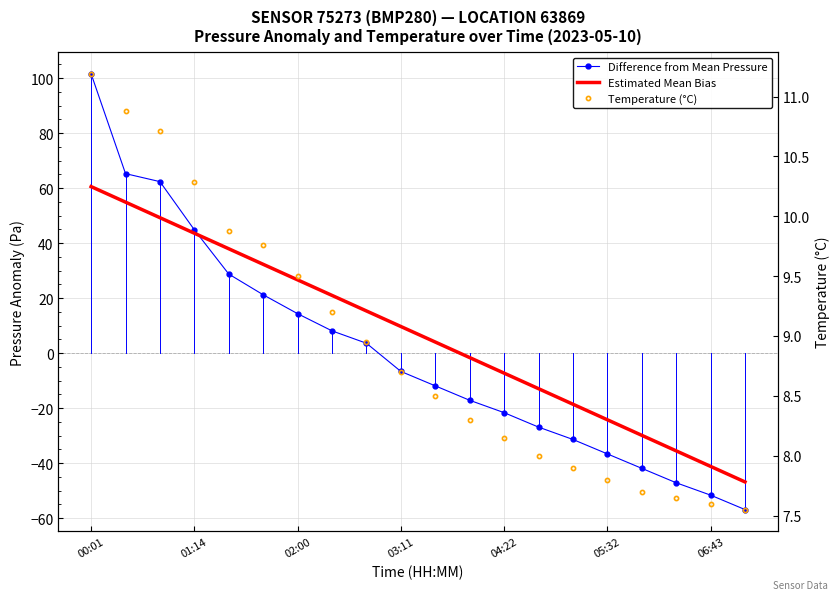

What is the total value across all series at 06:43?

-85.3